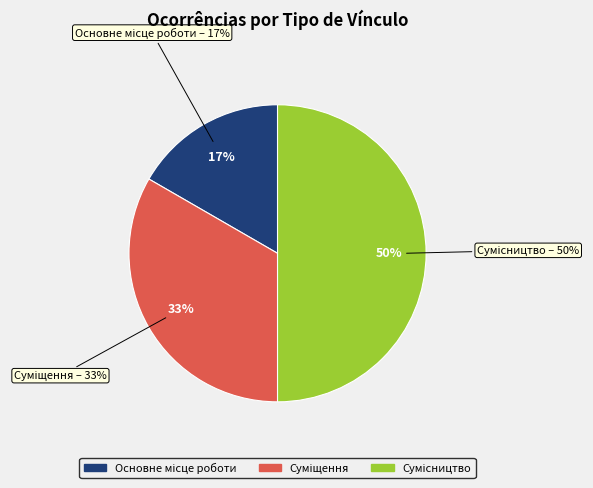

To the nearest percent, what is the average slice percentage?

33%